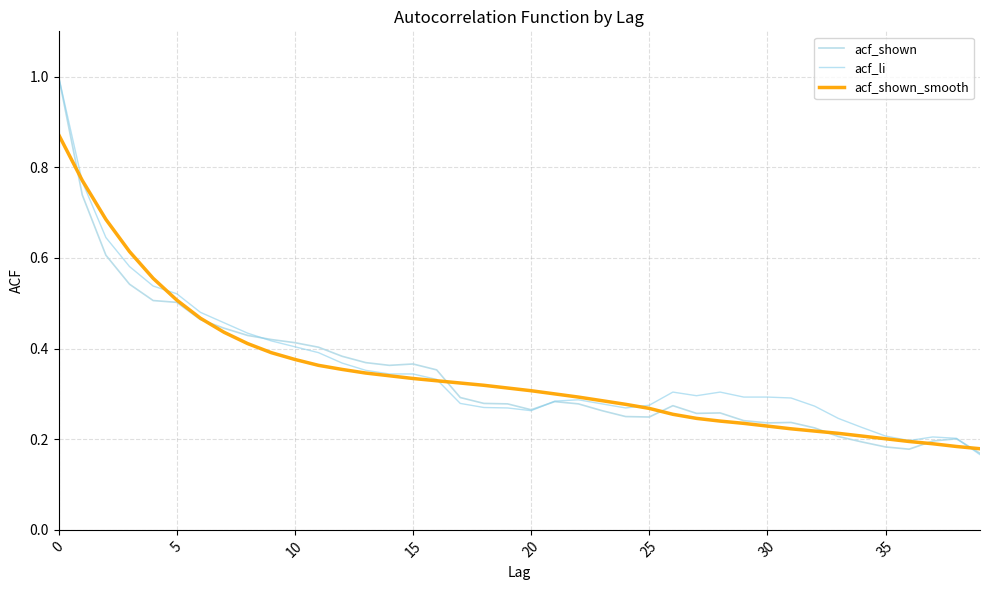

At how many categories does at least one series exceed 0?

40